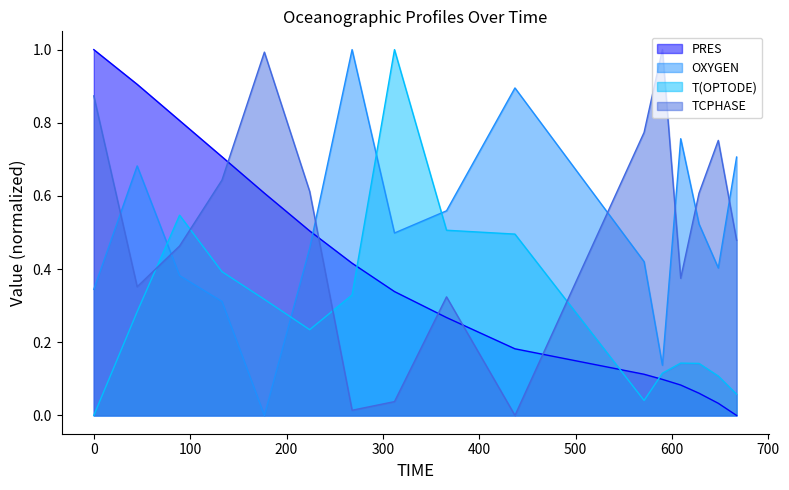

What is the difference between the second highest and second lowest values in the OXYGEN series?

0.8